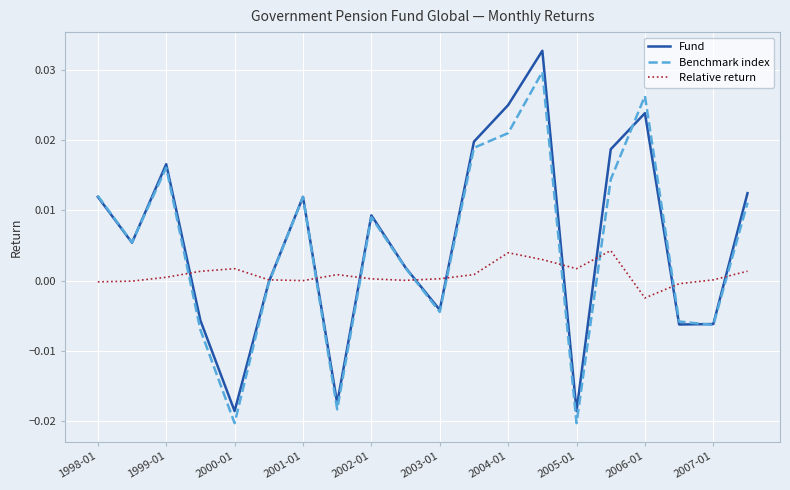

List the series in order of their peak value, highest first.

Fund, Benchmark index, Relative return